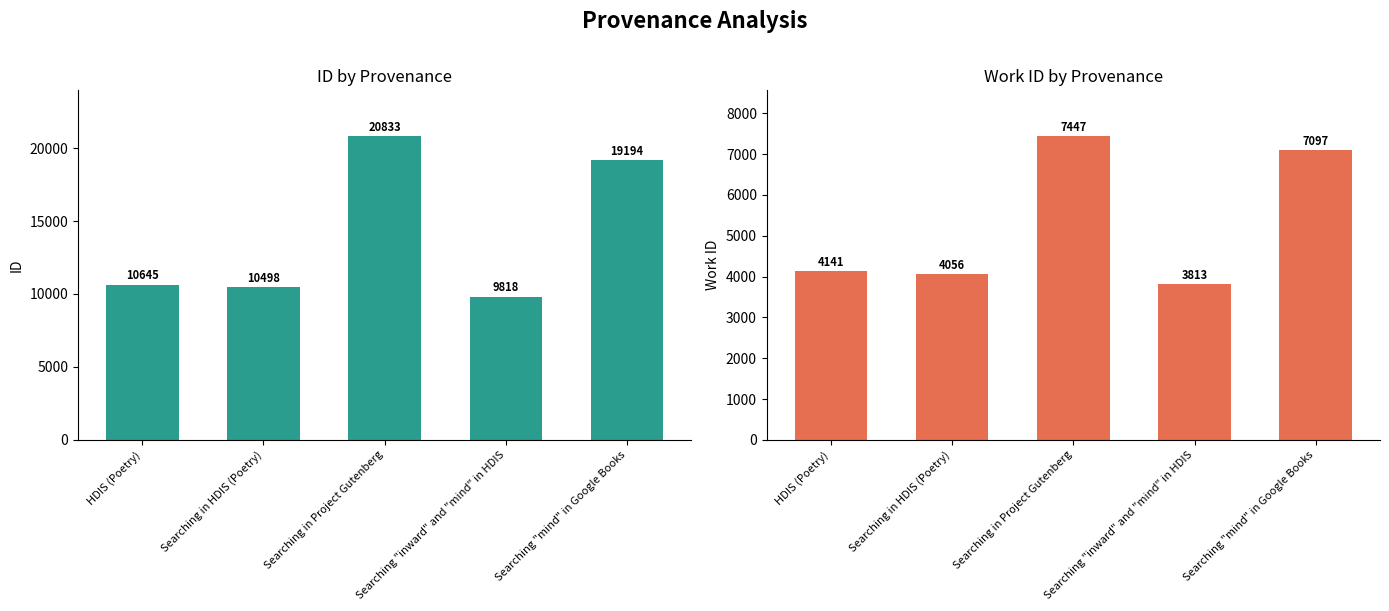

What is the value of the work_id bar at the 5th from the left?

7097